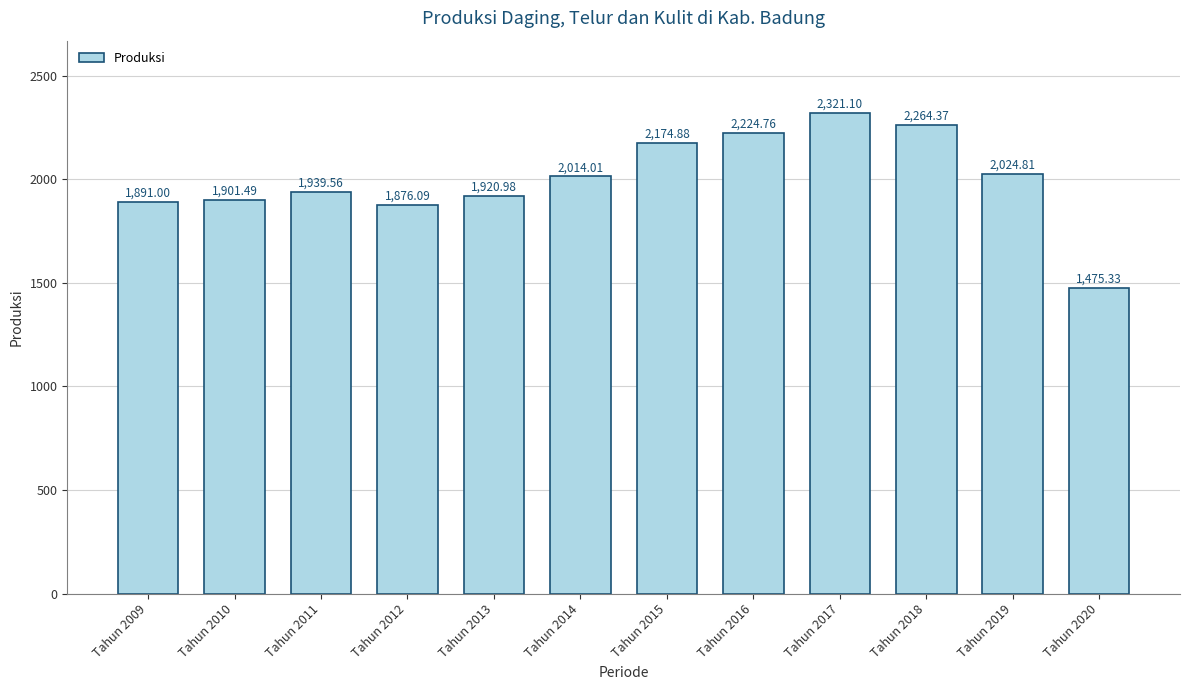

Approximately how many times larger is the value at Tahun 2012 compared to Tahun 2010?

1.0